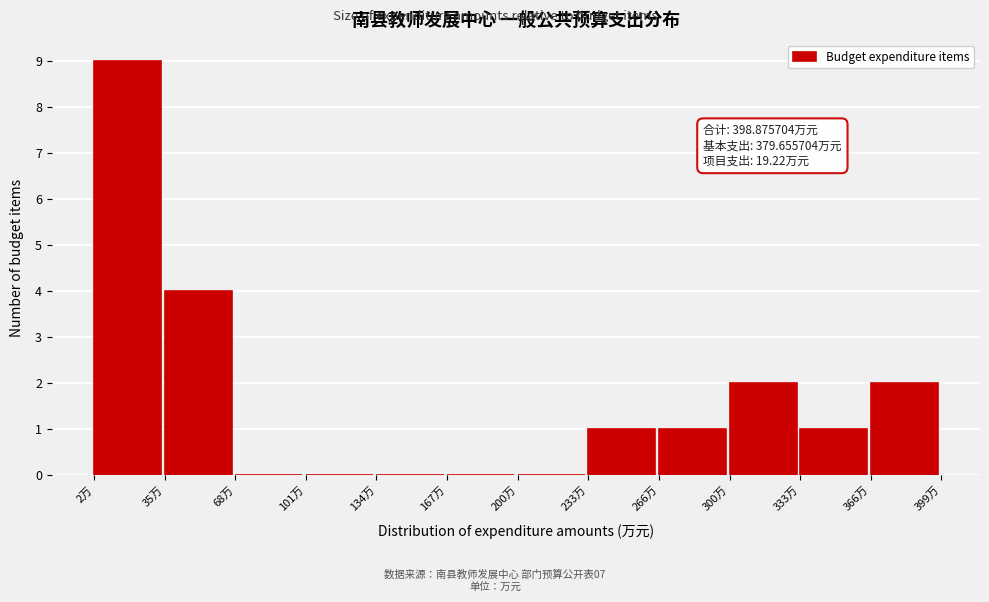

Which range on the x-axis has the tallest bar?

0 to 35